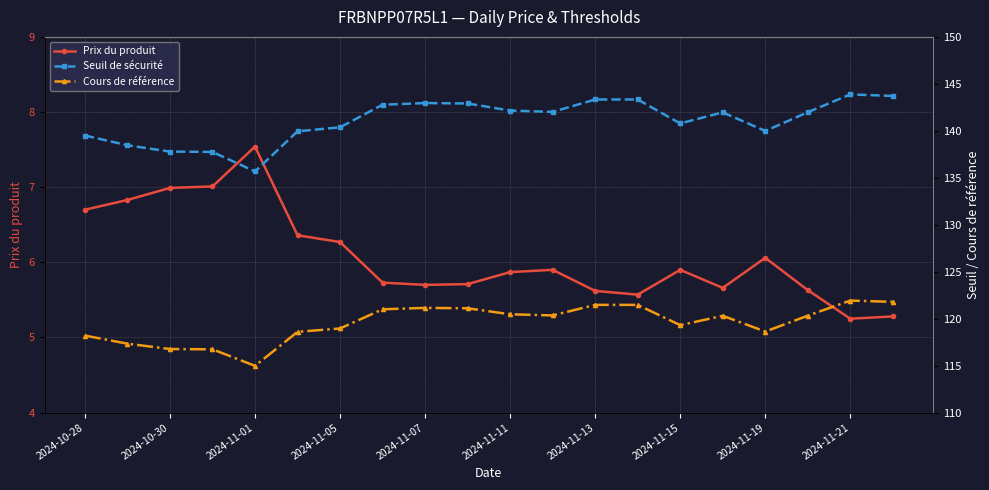

True or false: Prix du produit and Seuil de sécurité cross at least once.

False